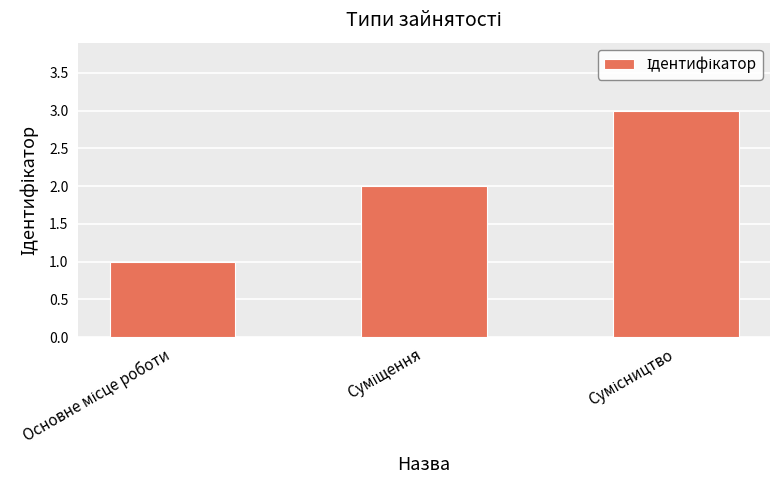

What is the maximum value shown in the chart?

3